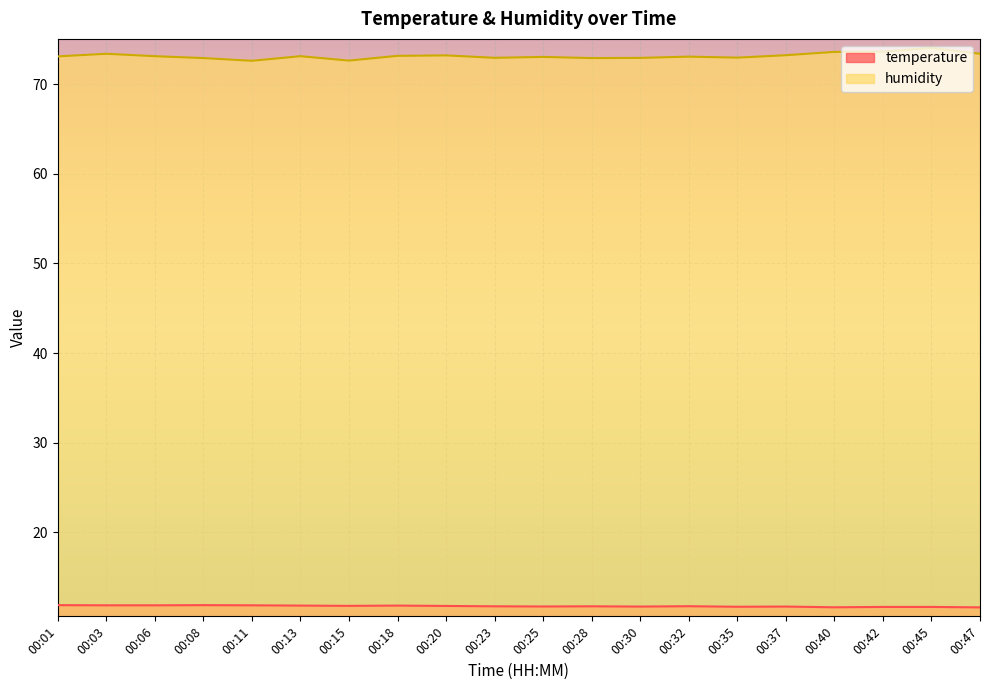

Reading left to right, extract all data points from this chart.

temperature: 11.9	11.9	11.9	11.9	11.9	11.8	11.8	11.8	11.8	11.8	11.7	11.8	11.7	11.8	11.7	11.7	11.7	11.7	11.7	11.6
humidity: 73.1	73.4	73.1	72.9	72.6	73.1	72.6	73.2	73.2	72.9	73.0	72.9	72.9	73.1	73.0	73.2	73.6	73.6	74.0	73.4